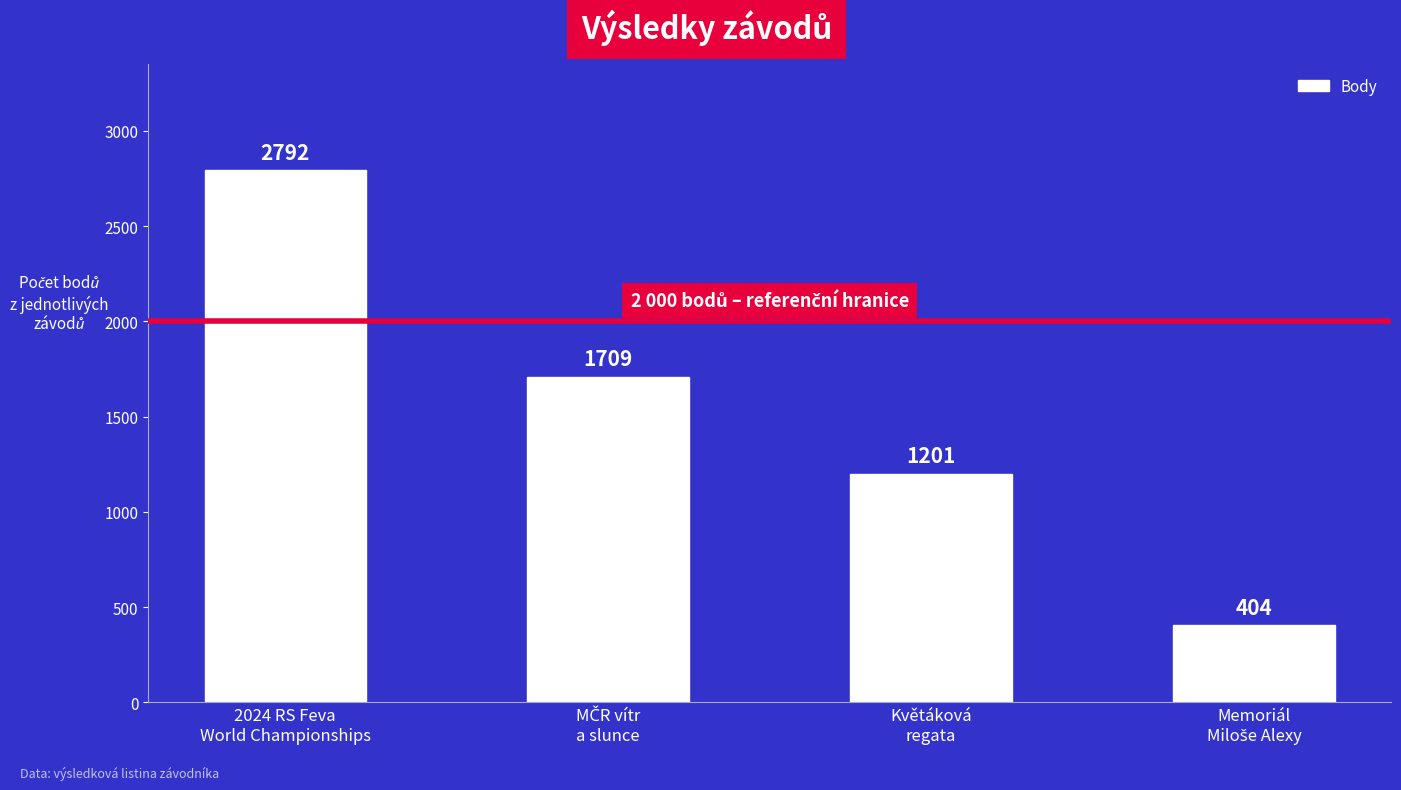

What is the minimum value shown in the chart?

404